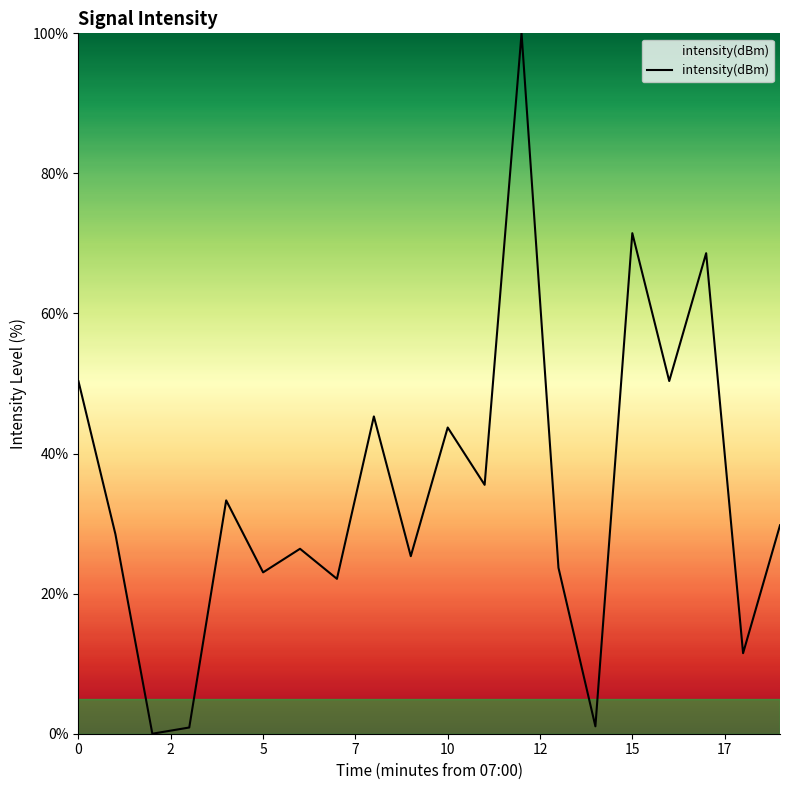

What is the difference between the second highest and minimum values?

71.5